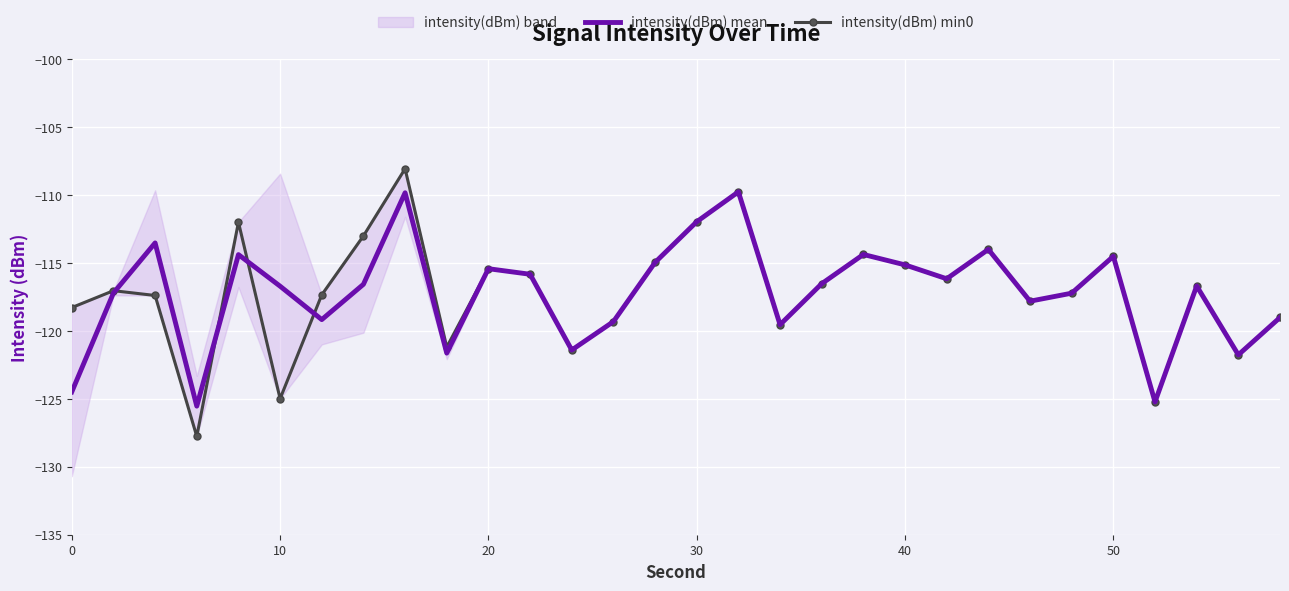

The value of intensity(dBm) mean at 40 is -115.1. True or false?

True